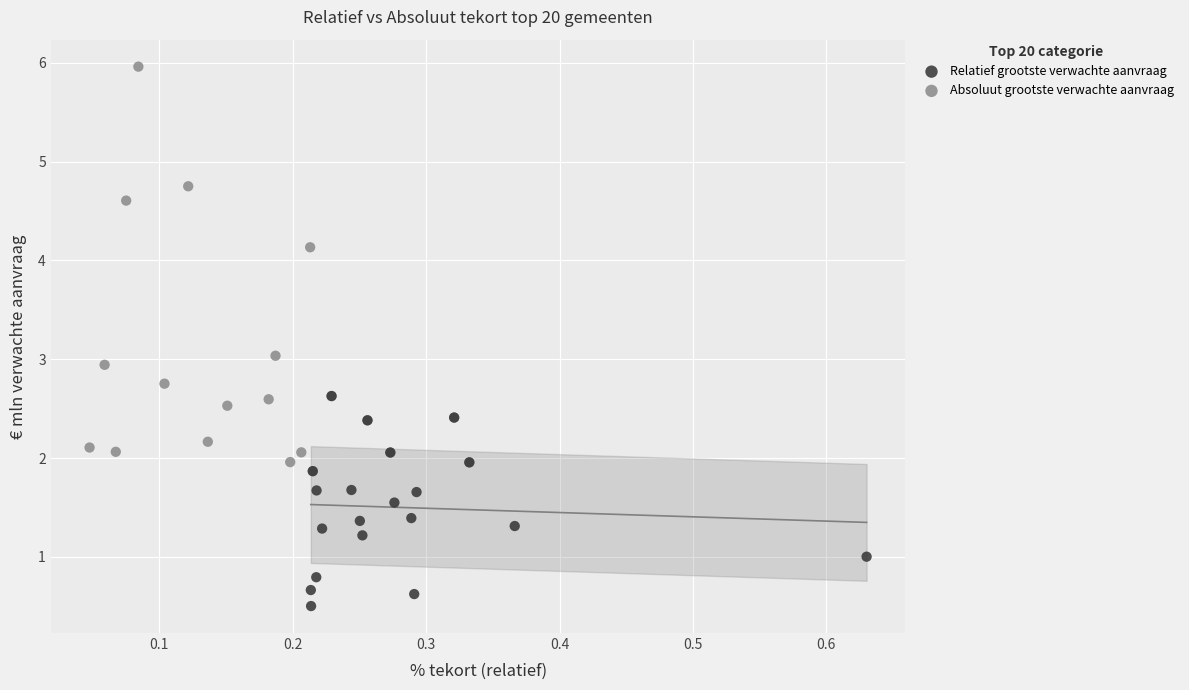

Which series has the largest Y range (max minus min)?

Absoluut grootste verwachte aanvraag